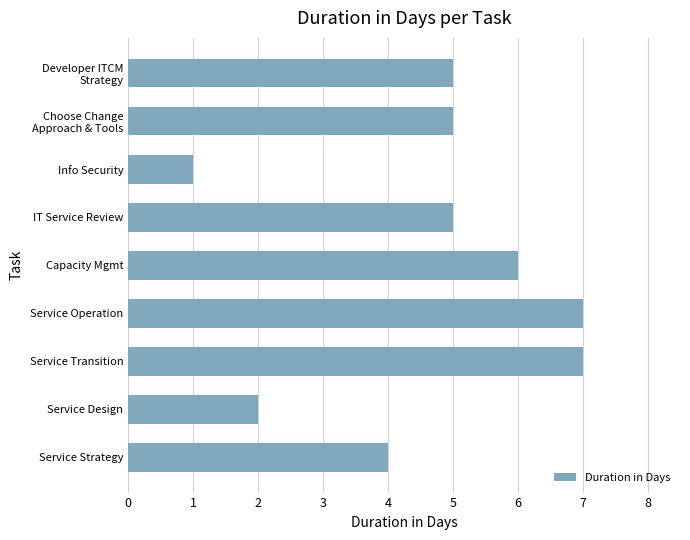

Is it true that the value at Service Design is 2?

True